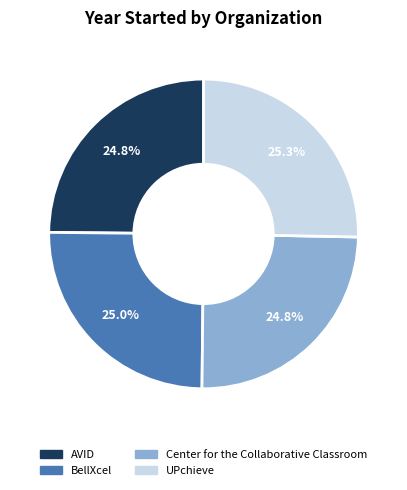

Does UPchieve represent more than half of the total?

No